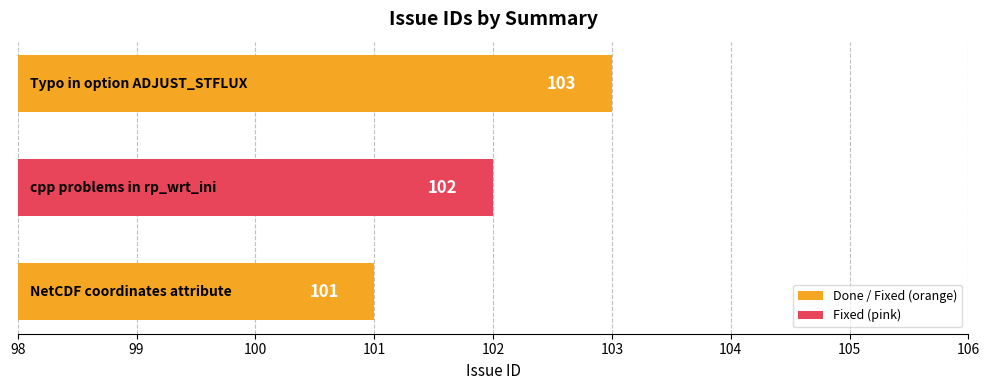

What is the sum of all values?

306